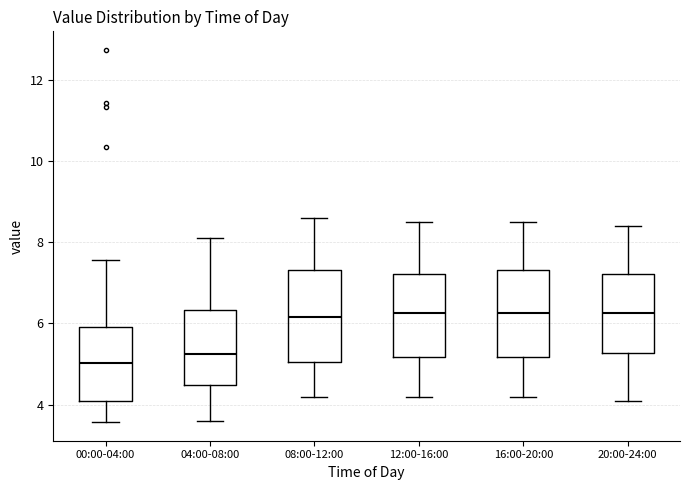

Reading left to right, transcribe this box plot: for each box, give where its median line is, the range the box spans, and where its two whiskers end, as read against the y-axis. The values are not printed on the chart, so give them approximately, as read against the axis.

00:00-04:00: median 5.0, box 4.0 to 6.0, whiskers 3.6 to 7.6
04:00-08:00: median 5.2, box 4.4 to 6.4, whiskers 3.6 to 8.2
08:00-12:00: median 6.2, box 5.0 to 7.4, whiskers 4.2 to 8.6
12:00-16:00: median 6.2, box 5.2 to 7.2, whiskers 4.2 to 8.6
16:00-20:00: median 6.2, box 5.2 to 7.4, whiskers 4.2 to 8.6
20:00-24:00: median 6.2, box 5.2 to 7.2, whiskers 4.2 to 8.4